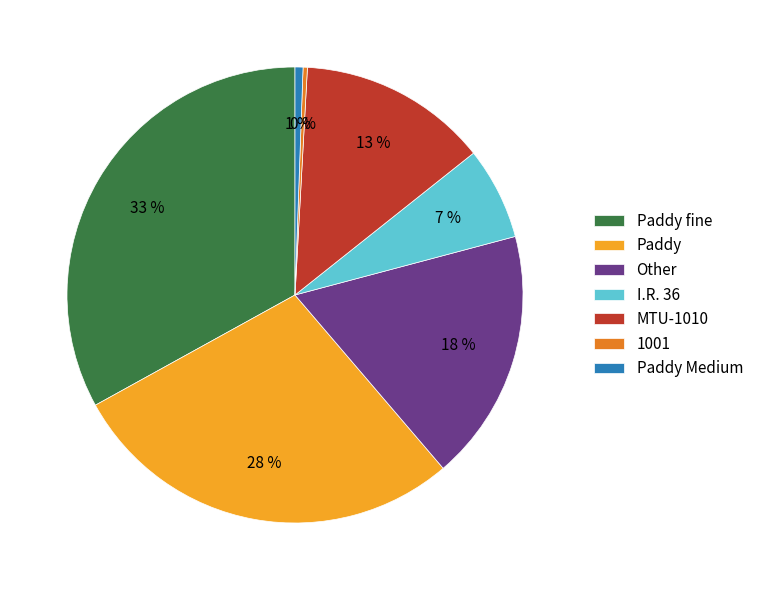

The I.R. 36 slice represents 19% of the pie. True or false?

False